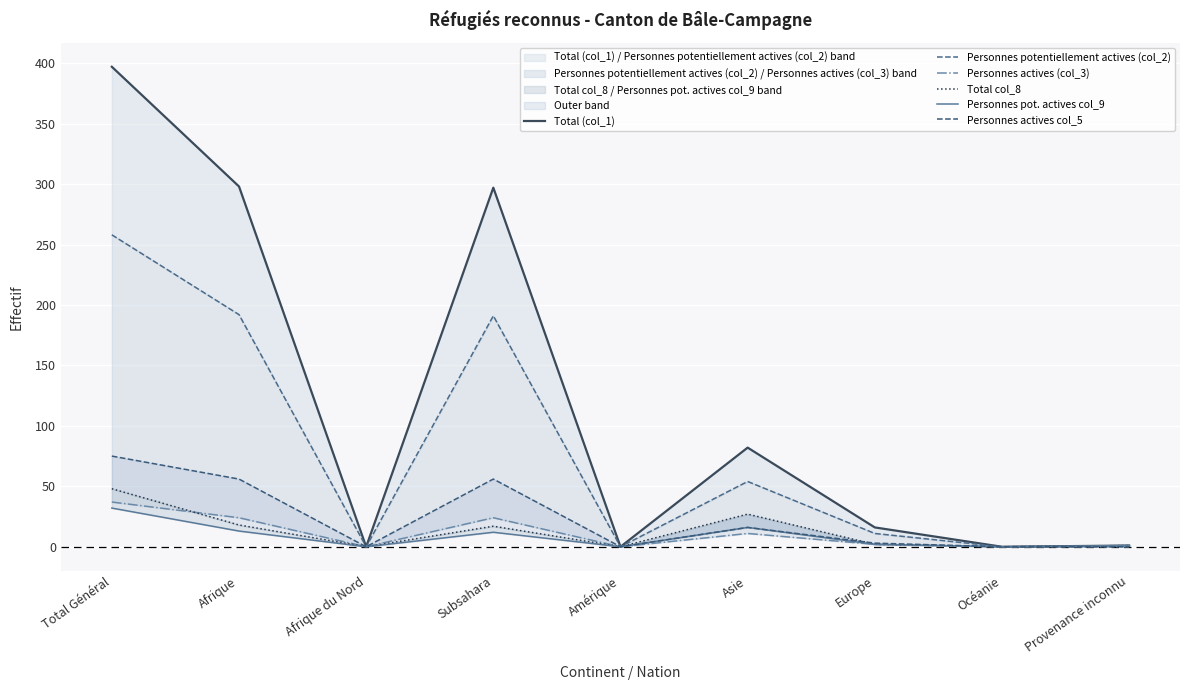

True or false: Total col_8 has a value of 2 at Provenance inconnu.

False